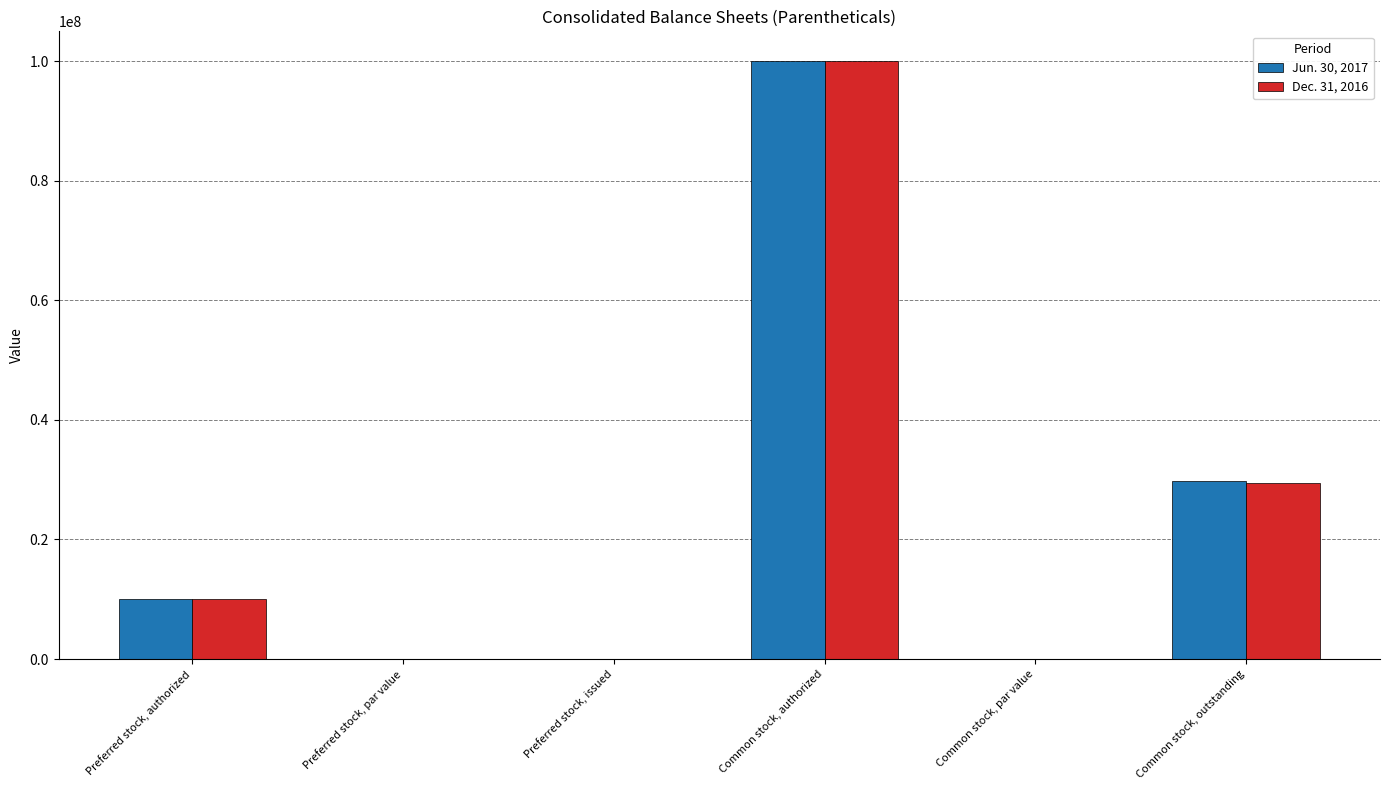

Is it true that Dec. 31, 2016 equals 0.0 at Common stock, par value?

True